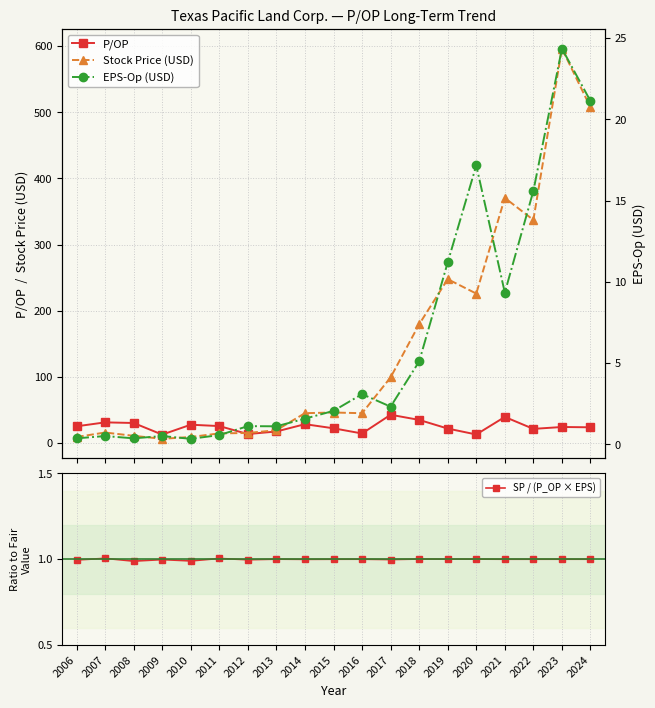

In P/OP, how many points are lower than both neighbors (excluding endpoints)?

5